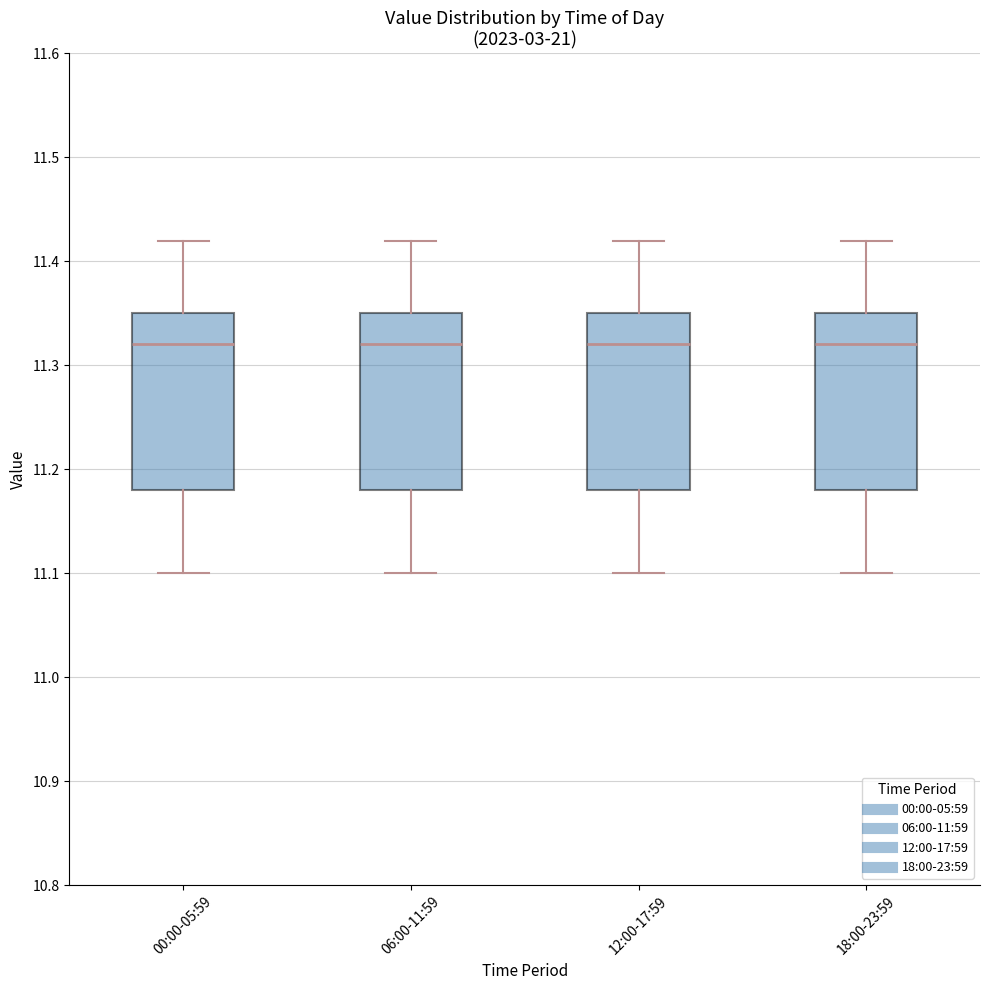

Where is the upper edge of the box for 18:00-23:59 on the y-axis? The values are not printed on the chart, so give them approximately, as read against the axis.

11.35